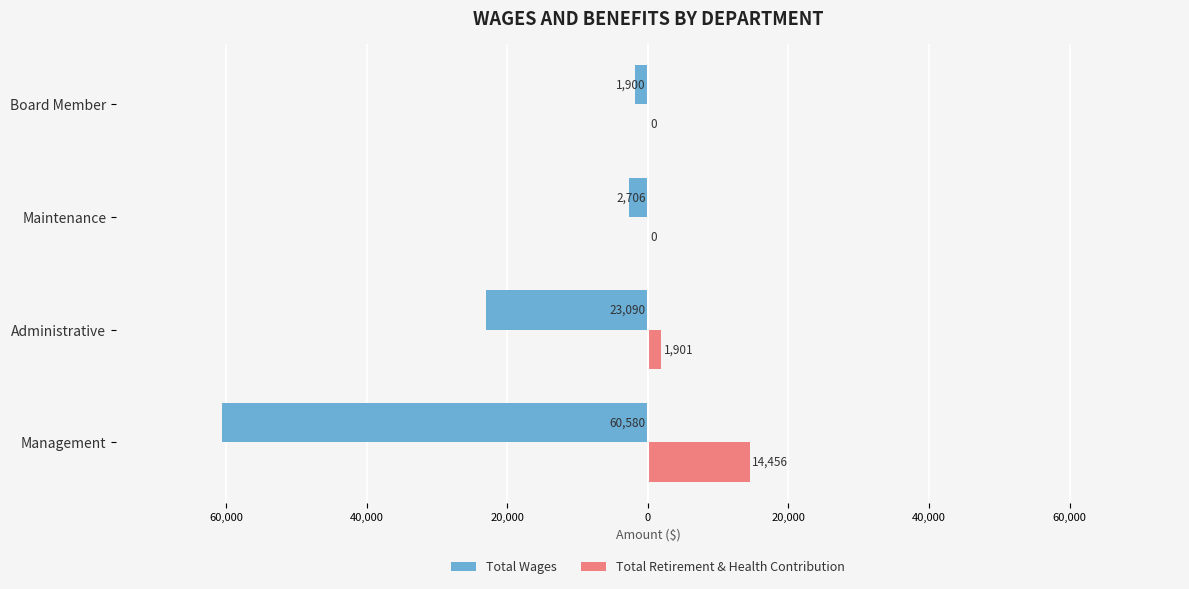

What is the average value of the Total Wages series?

-22069